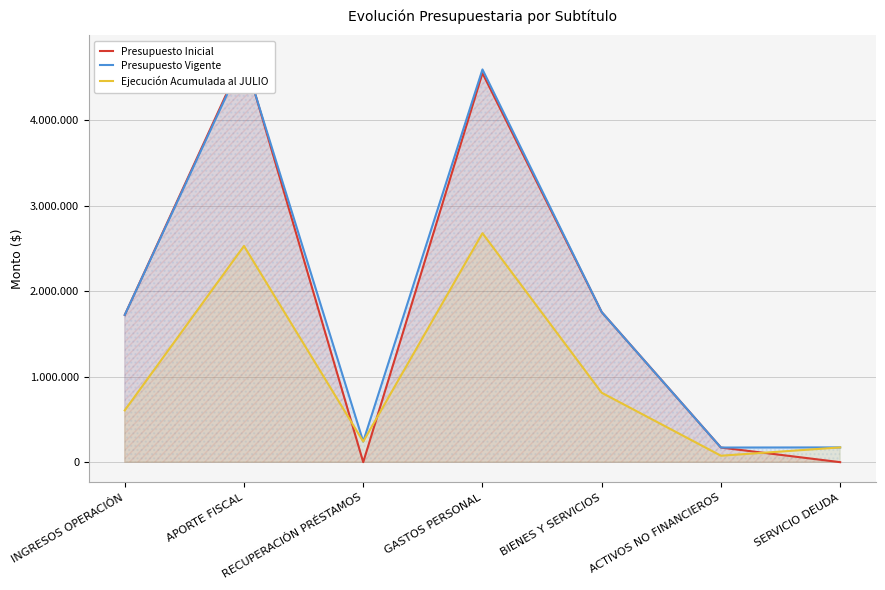

Is it true that Ejecución Acumulada al JULIO equals 75441 at ACTIVOS NO FINANCIEROS?

True